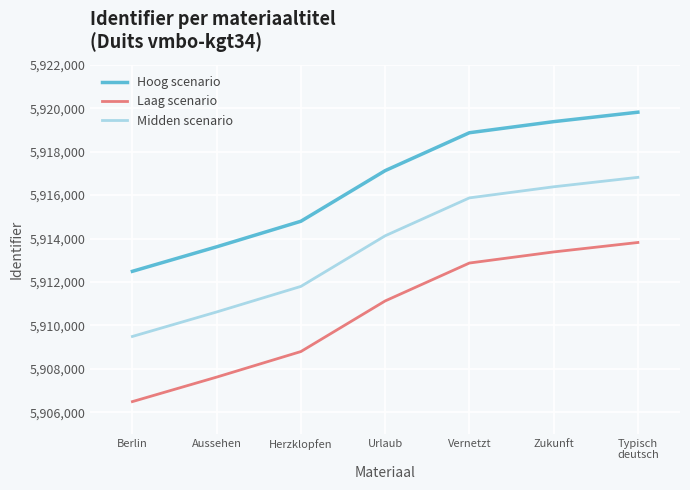

Rank the series at Zukunft from highest to lowest value.

Hoog scenario, Midden scenario, Laag scenario